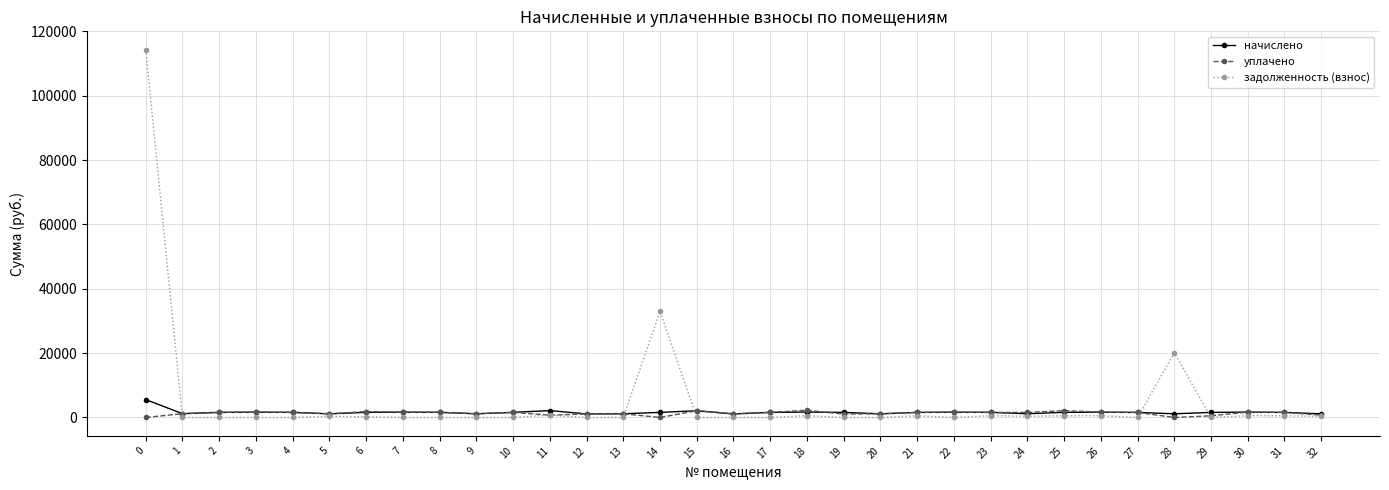

What are all the series names shown in the legend?

начислено, уплачено, задолженность (взнос)